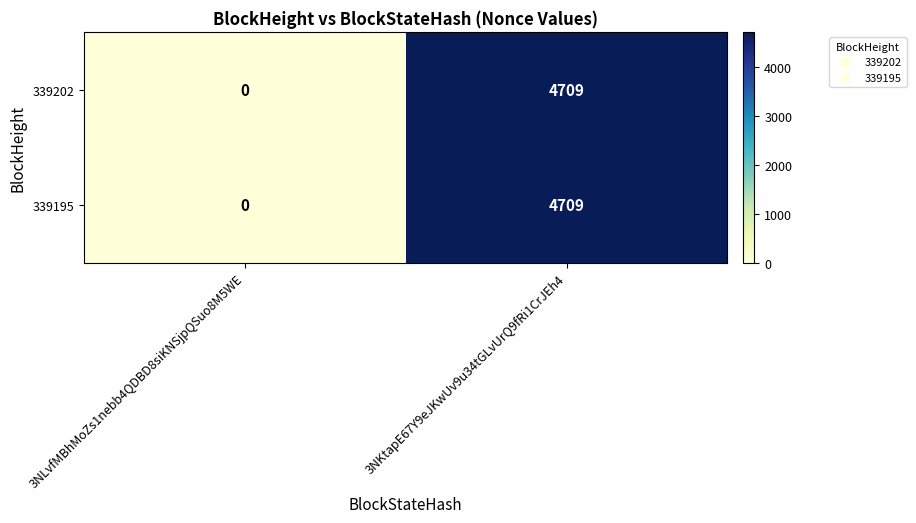

True or false: 339202 has a value of 4709 at 3NKtapE67Y9eJKwUv9u34tGLvUrQ9fRi1CrJEh4.

True